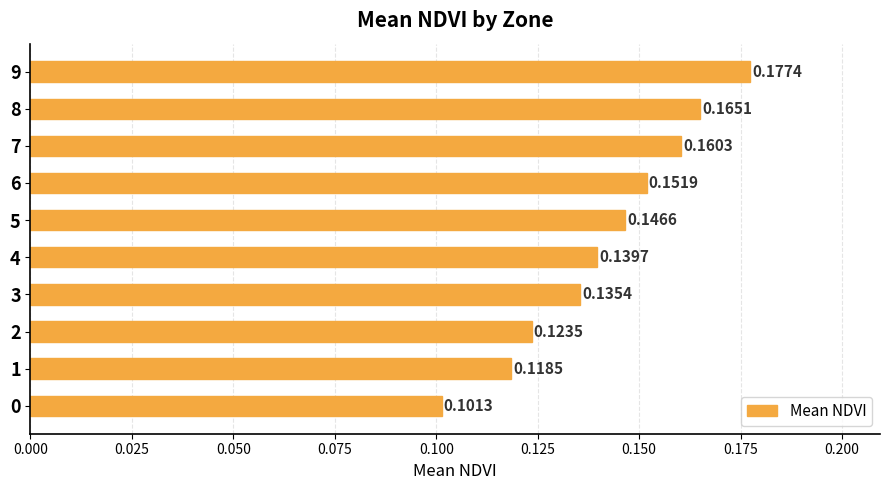

What is the sum of the values at 4 and 9?

0.3